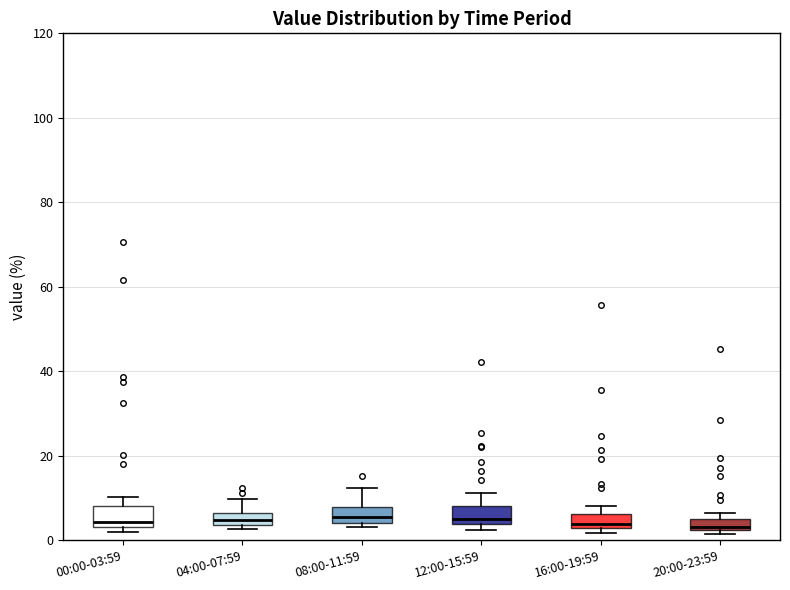

Where is the lower edge of the box for 20:00-23:59 on the y-axis? The values are not printed on the chart, so give them approximately, as read against the axis.

2